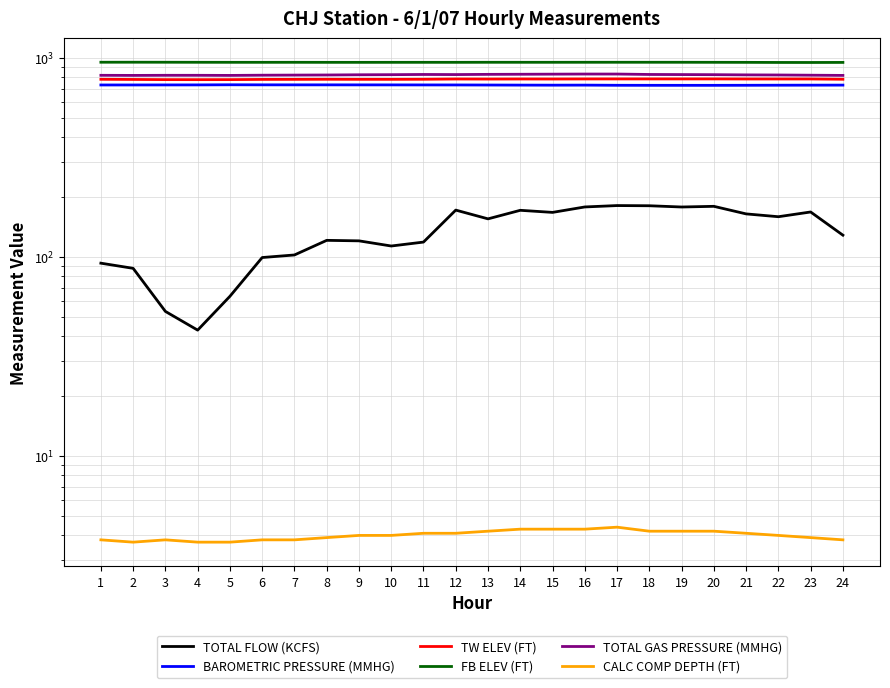

How many lines are shown in the chart?

6